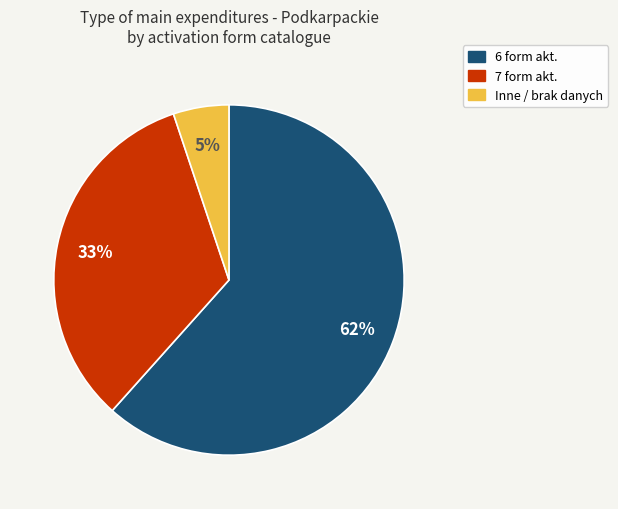

To the nearest percent, what is the average slice percentage?

33%